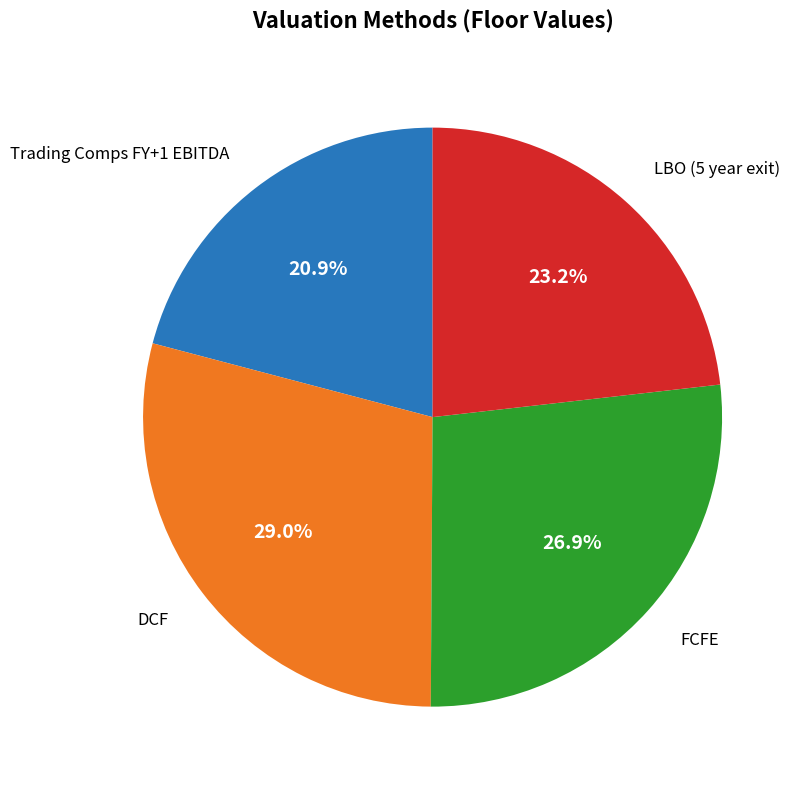

Is there any slice that represents more than half of the pie?

No